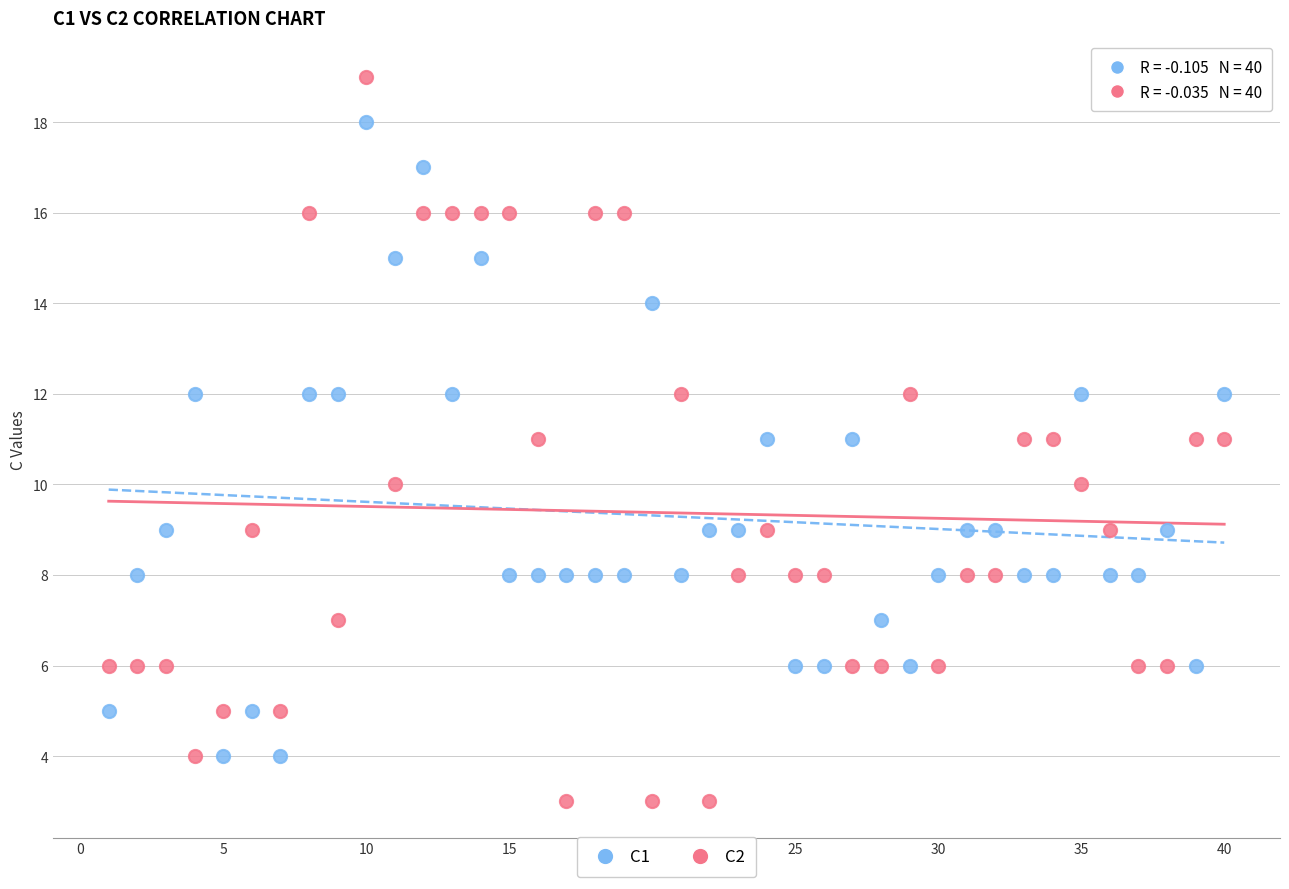

Which series contains the lowest Y value?

C2